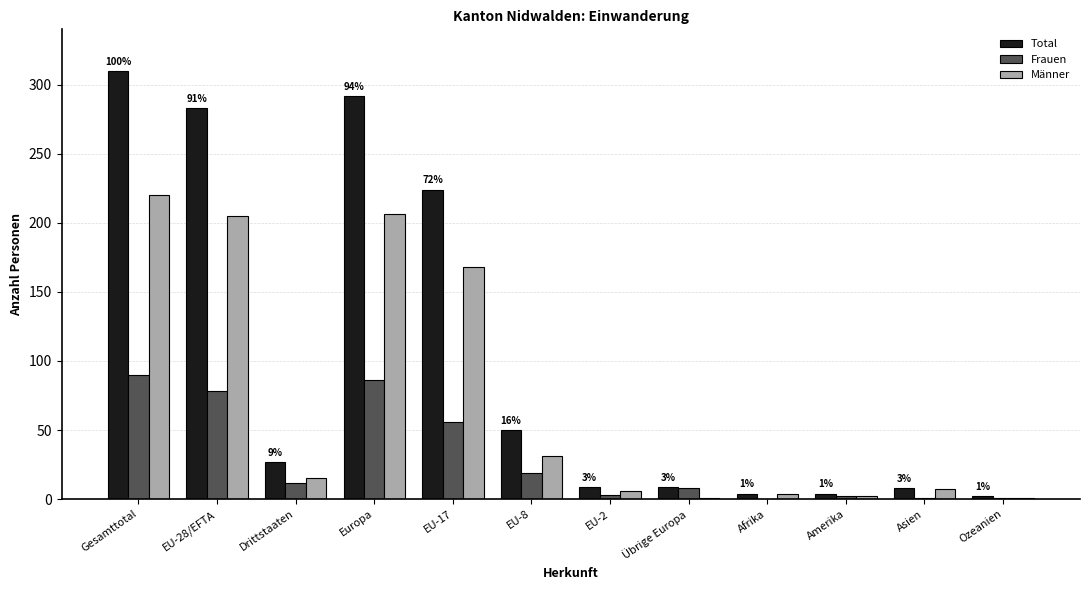

At which label is Frauen closest to 45?

EU-17